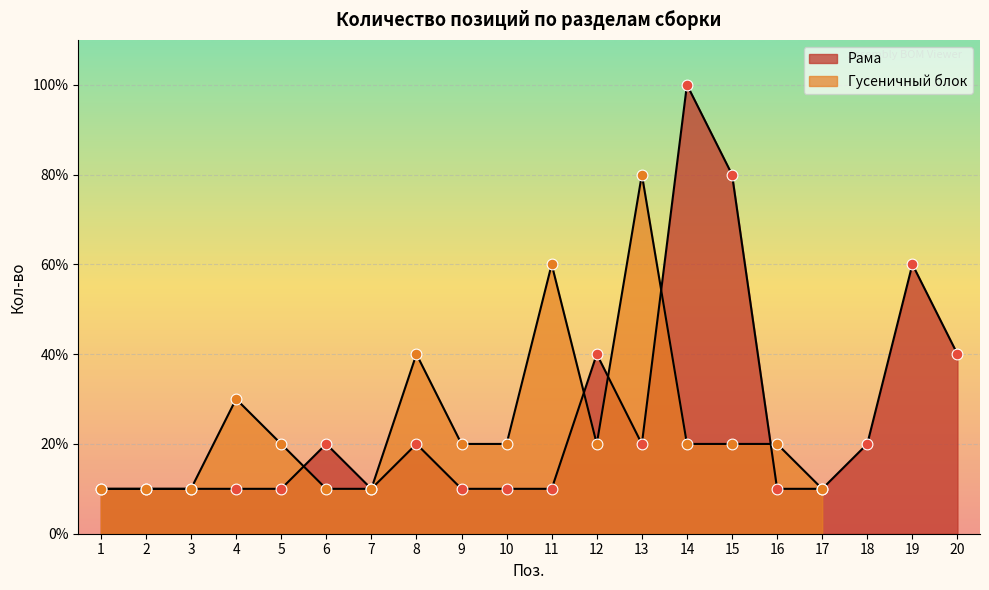

Which has a higher value, 14 or 5?

14